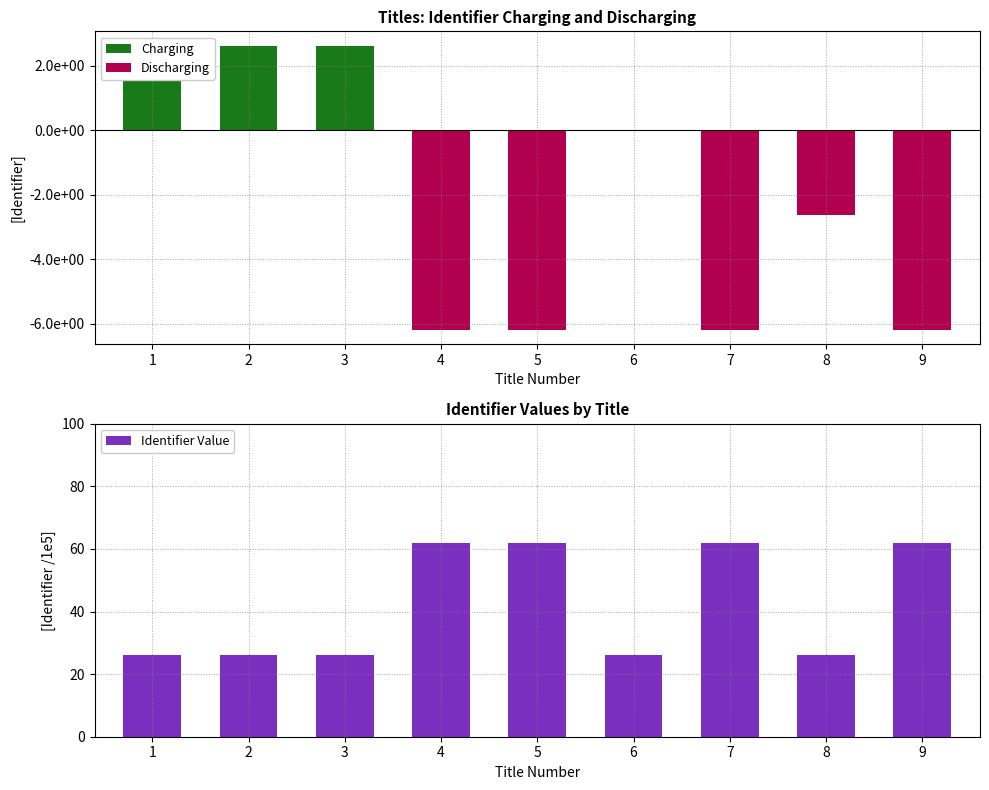

Is it true that Charging equals 0.0 at 6?

True